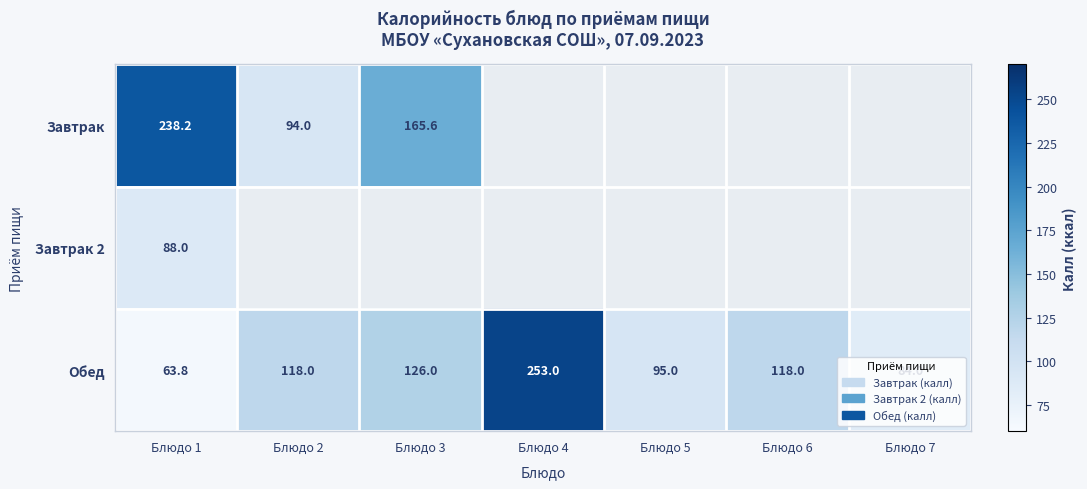

The value of Обед at Блюдо 3 is 64.3. True or false?

False